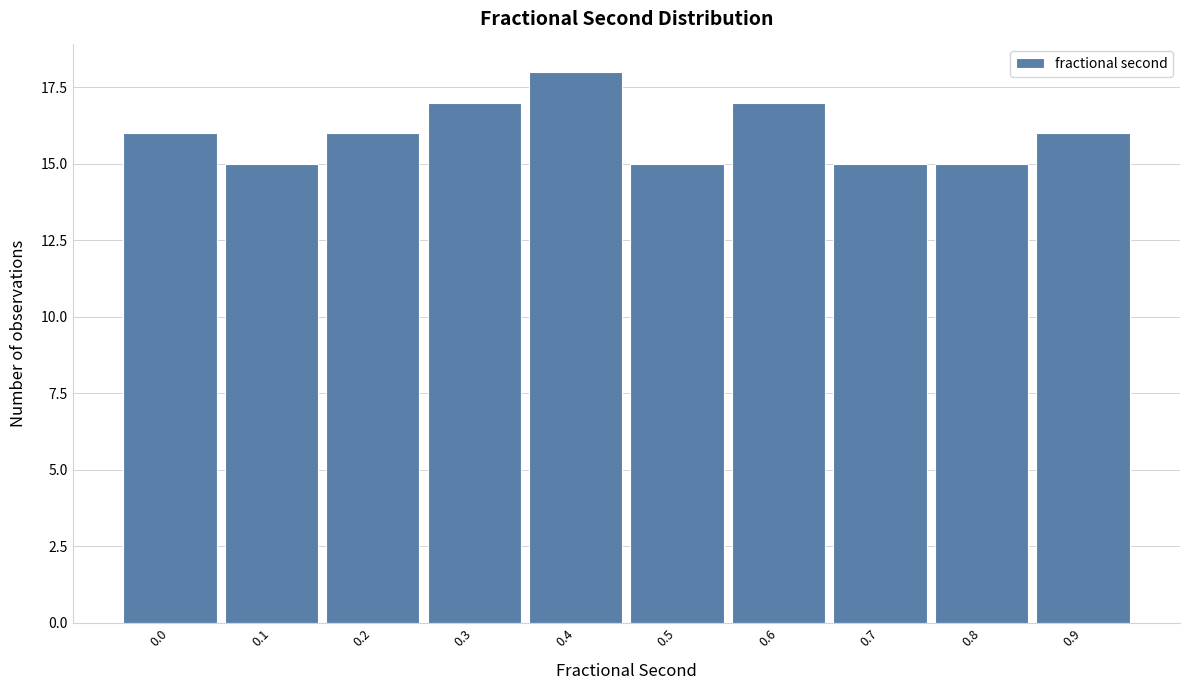

Reading left to right, transcribe all the data shown in this chart.

0.0=16	0.1=15	0.2=16	0.3=17	0.4=18	0.5=15	0.6=17	0.7=15	0.8=15	0.9=16